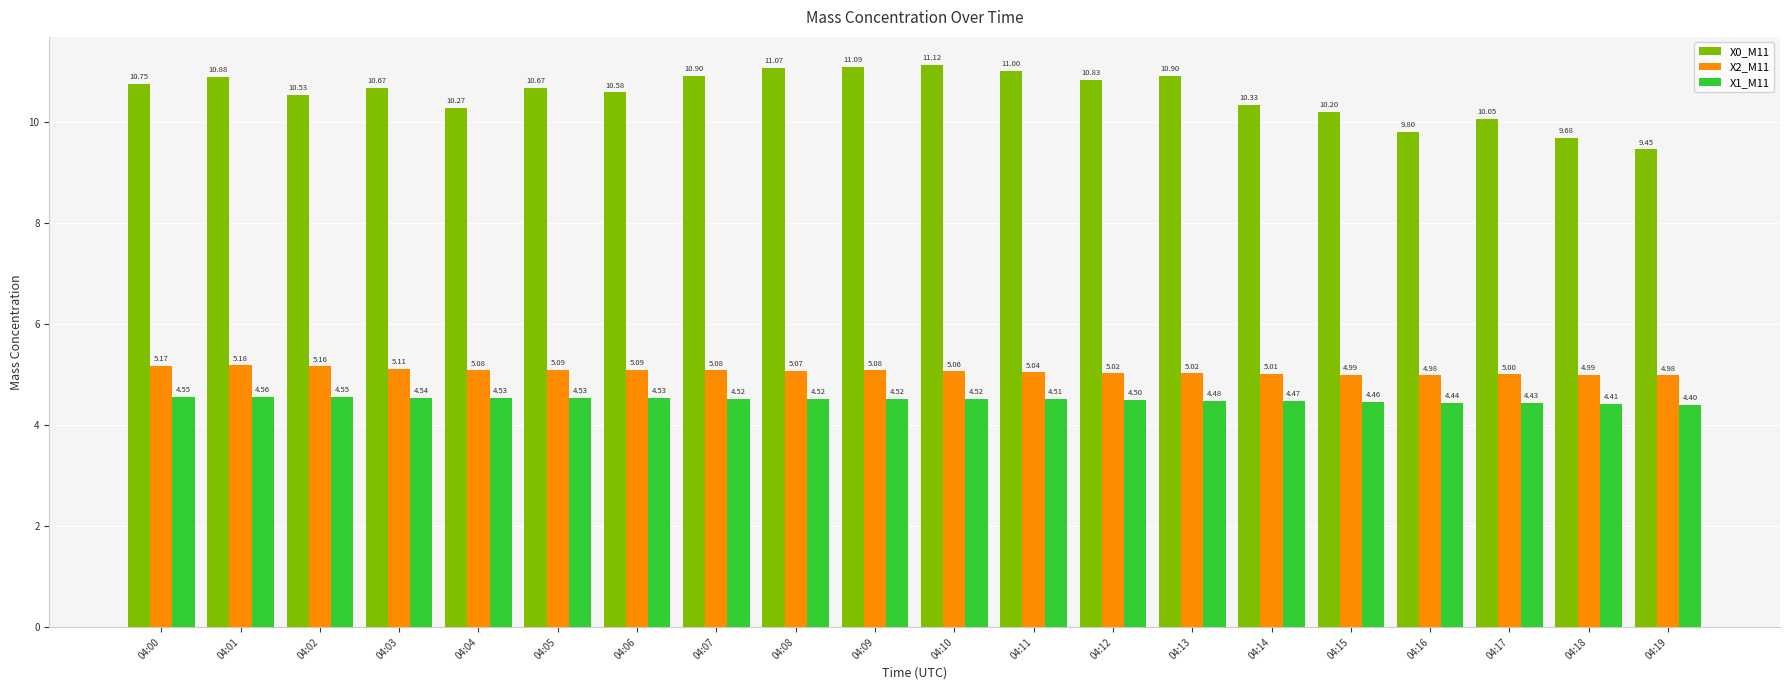

At 04:12, list the series in order from smallest to largest.

X1_M11, X2_M11, X0_M11